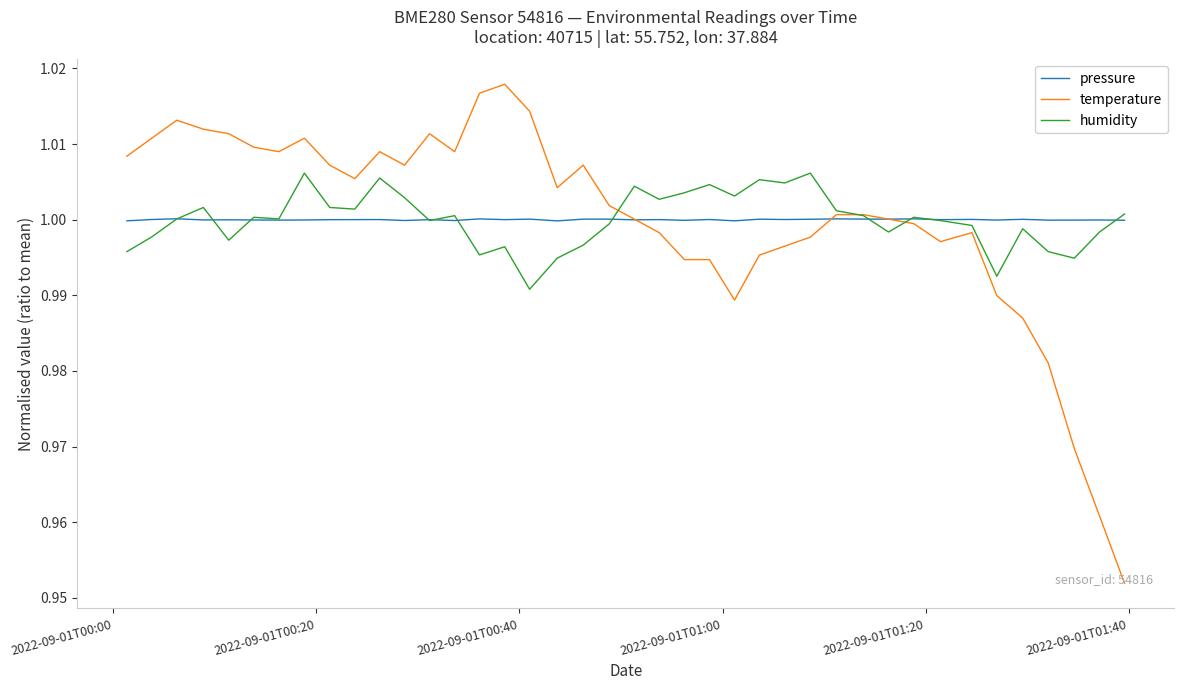

Which series has the widest spread of values?

temperature